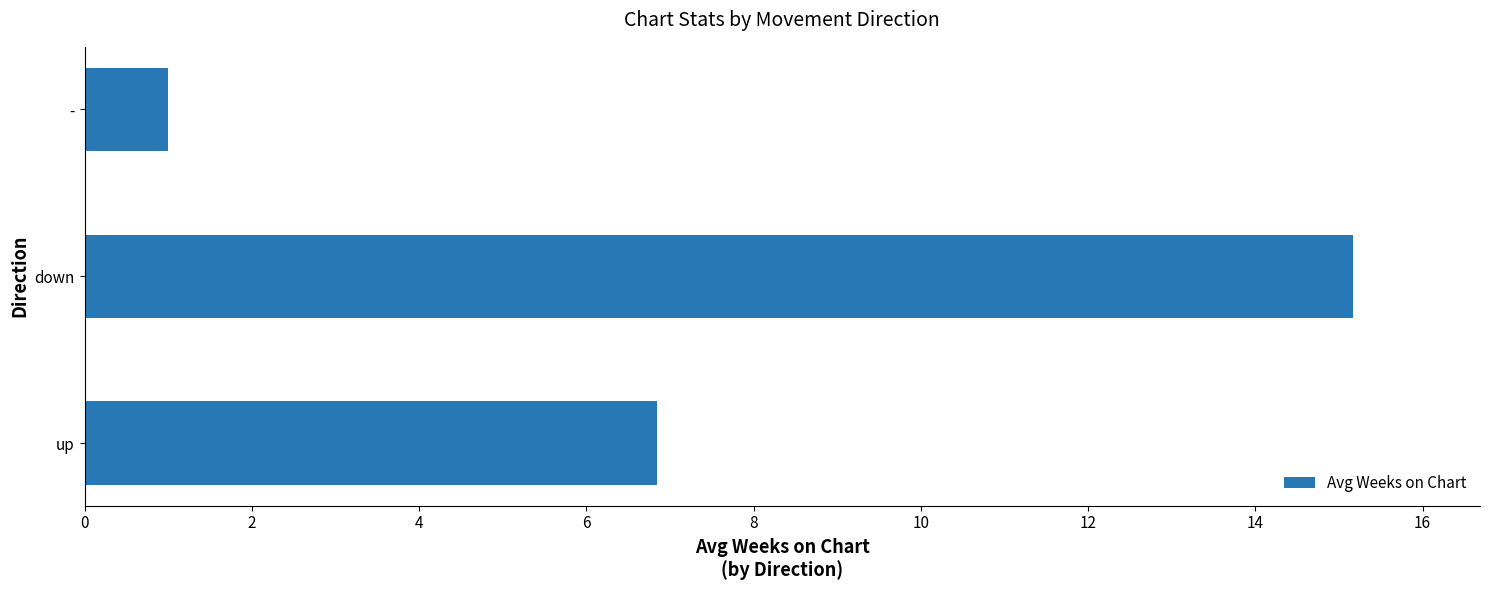

What is the difference between the maximum and minimum values?

14.2